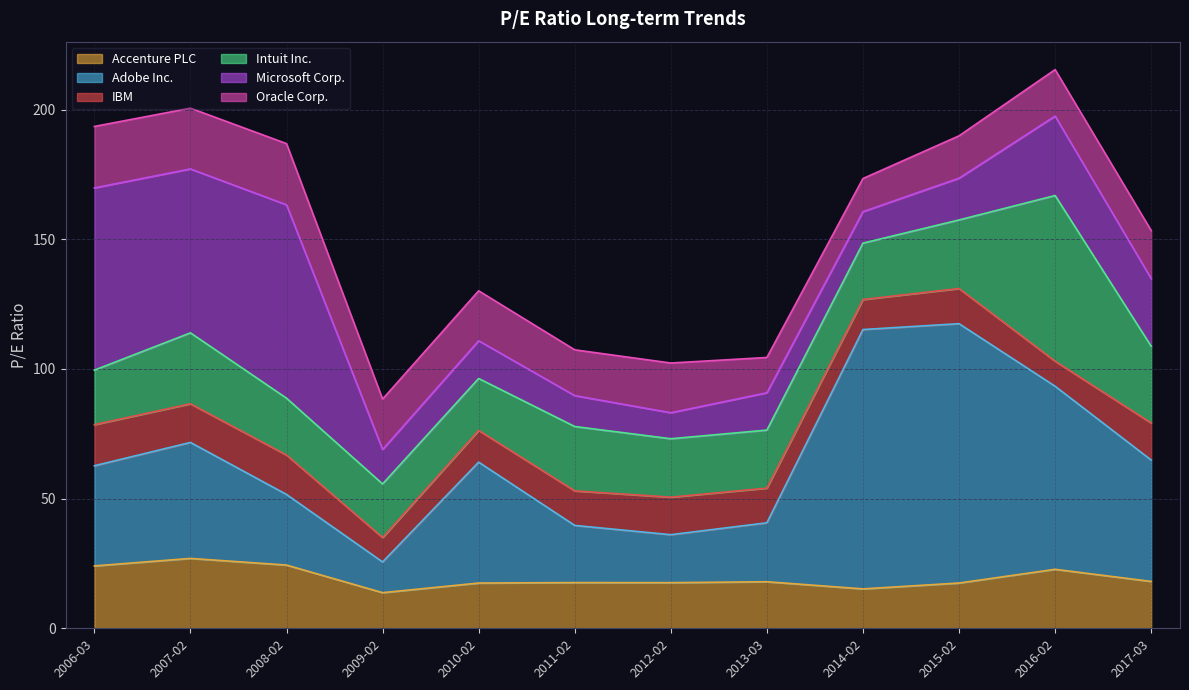

What is the spread (max minus min) of values at 2007-02-23?

48.3